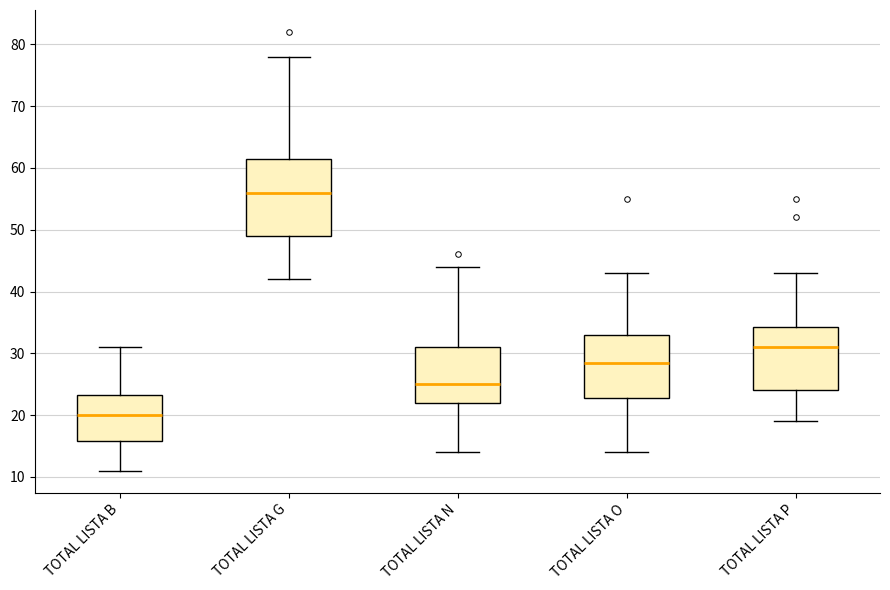

Reading left to right, read every box against the y-axis: the position of its median line, the range the box covers, and the ends of its whiskers. The values are not printed on the chart, so give them approximately, as read against the axis.

TOTAL LISTA B: median 20, box 16 to 23, whiskers 11 to 31
TOTAL LISTA G: median 56, box 49 to 62, whiskers 42 to 78
TOTAL LISTA N: median 25, box 22 to 31, whiskers 14 to 44
TOTAL LISTA O: median 29, box 23 to 33, whiskers 14 to 43
TOTAL LISTA P: median 31, box 24 to 34, whiskers 19 to 43